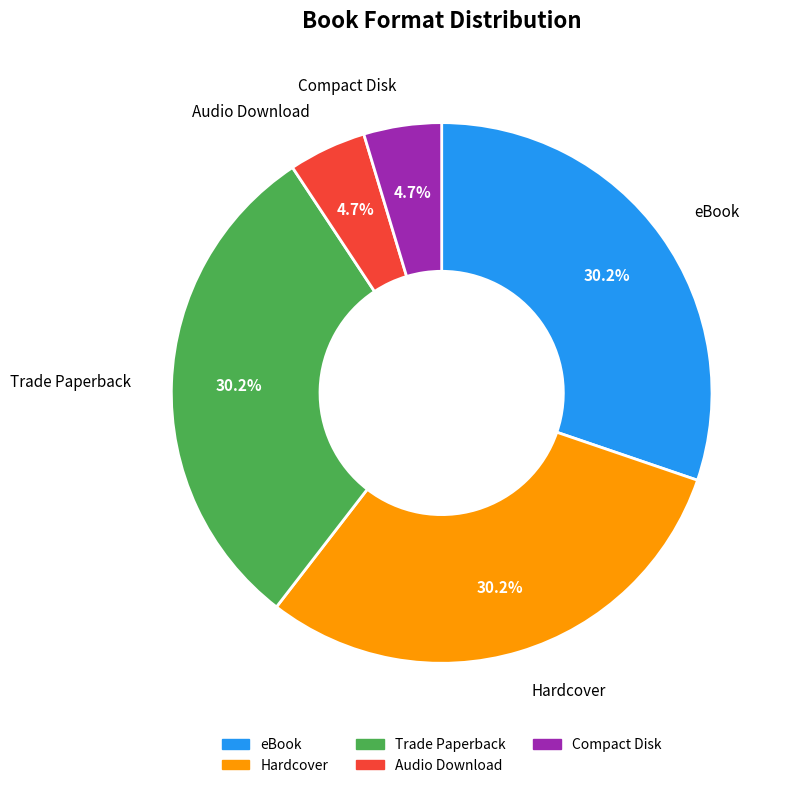

To the nearest percent, what portion does Trade Paperback represent?

30%